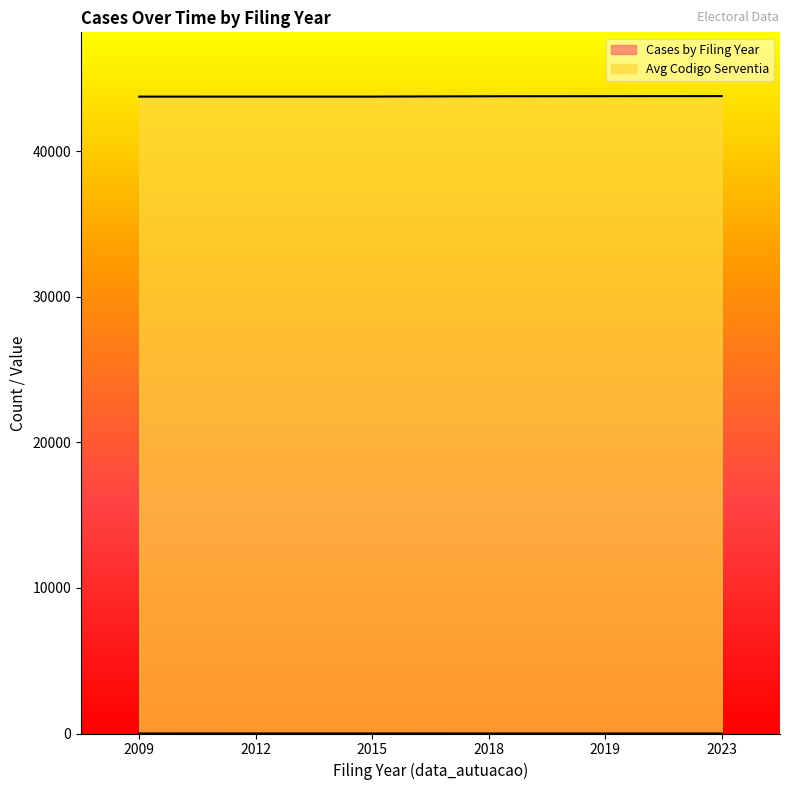

Reading left to right, extract all data points from this chart.

Cases by Filing Year: 1	3	3	1	1	1
Avg Codigo Serventia: 43735	43736	43736	43759	43765	43772